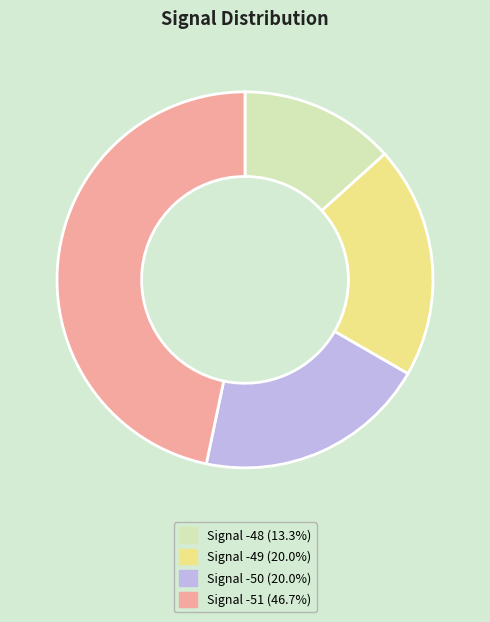

Does any single category account for the majority?

No